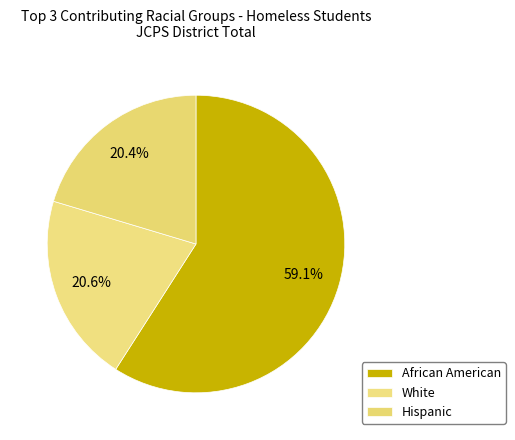

The White slice represents 20% of the pie. True or false?

True